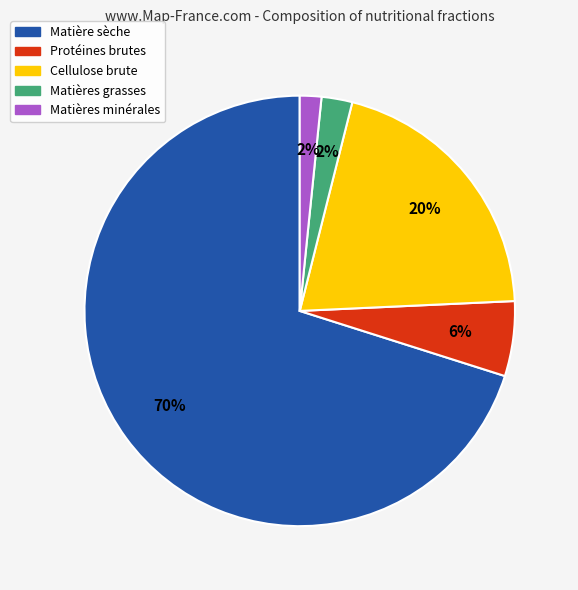

To the nearest percent, what is the average slice percentage?

20%